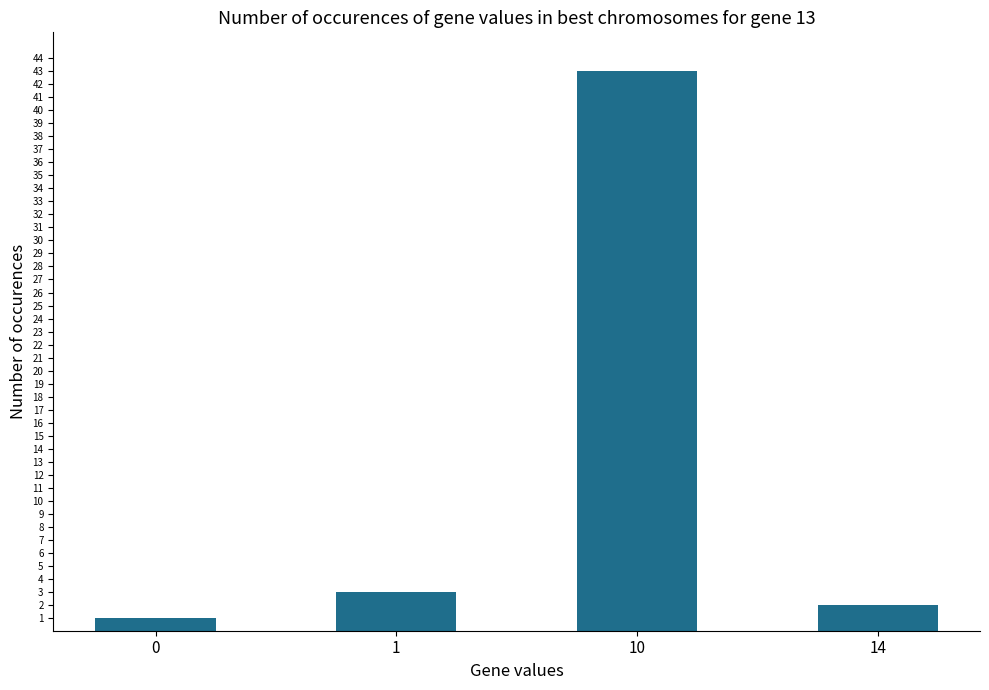

List the labels in order of value, smallest first.

0, 14, 1, 10